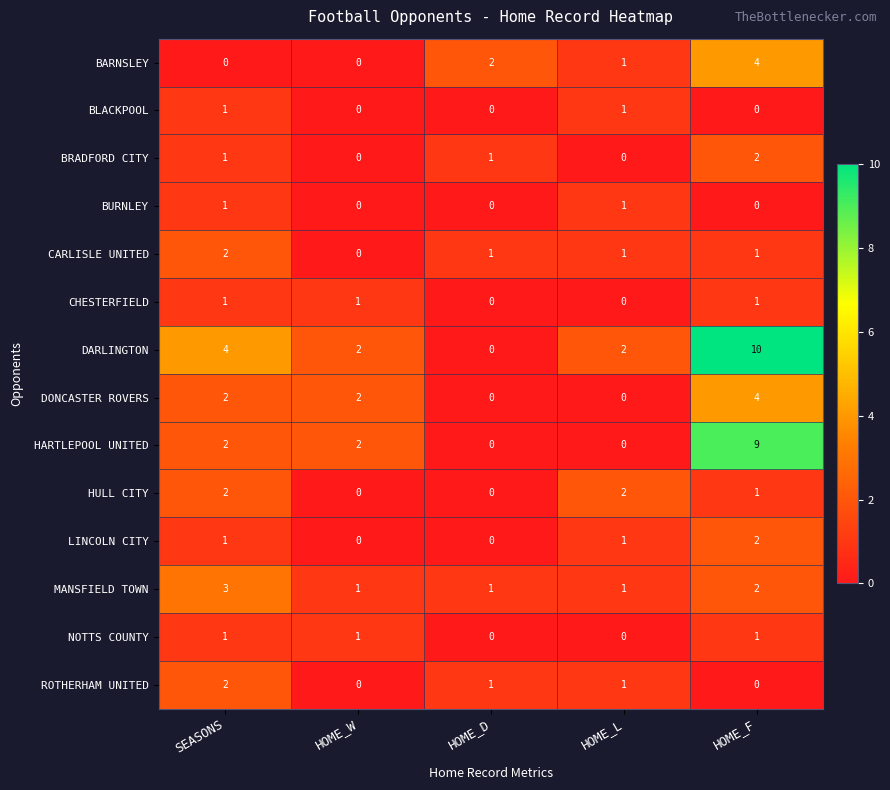

What is the greatest value displayed?

10